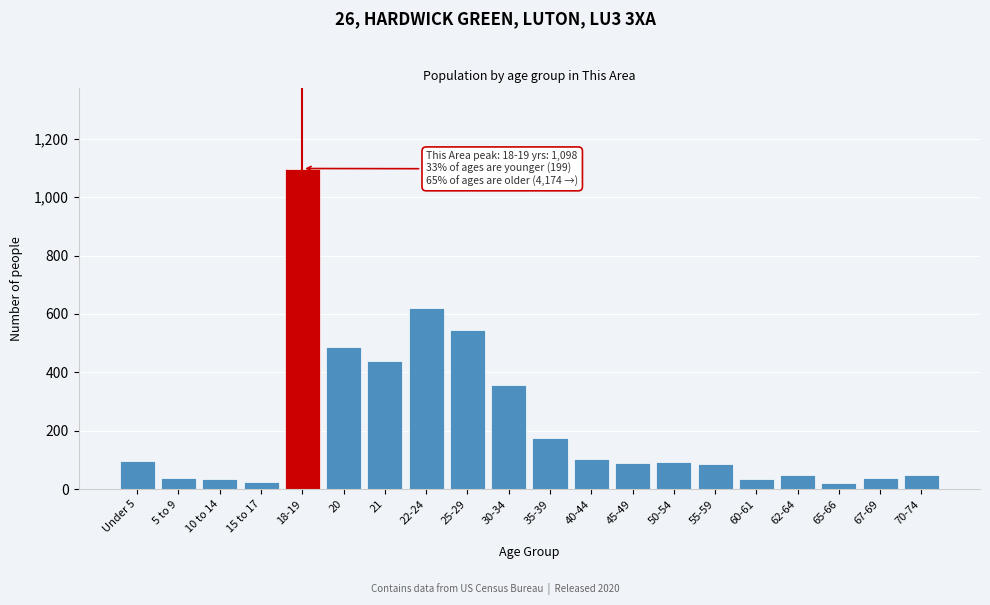

What is the sum of all values?

4484